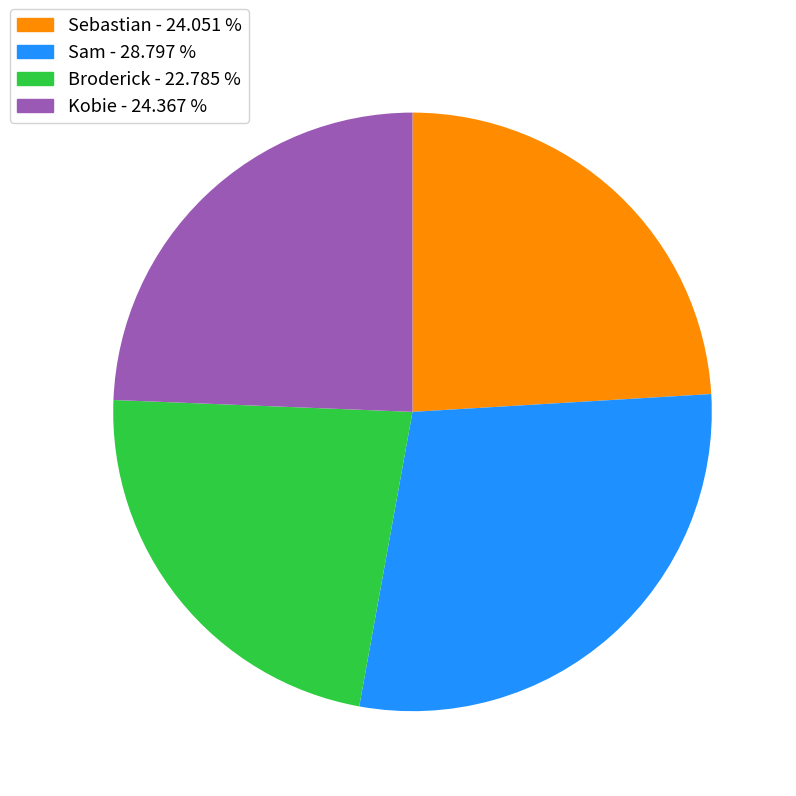

Is the sum of Kobie and Sam greater than half?

Yes